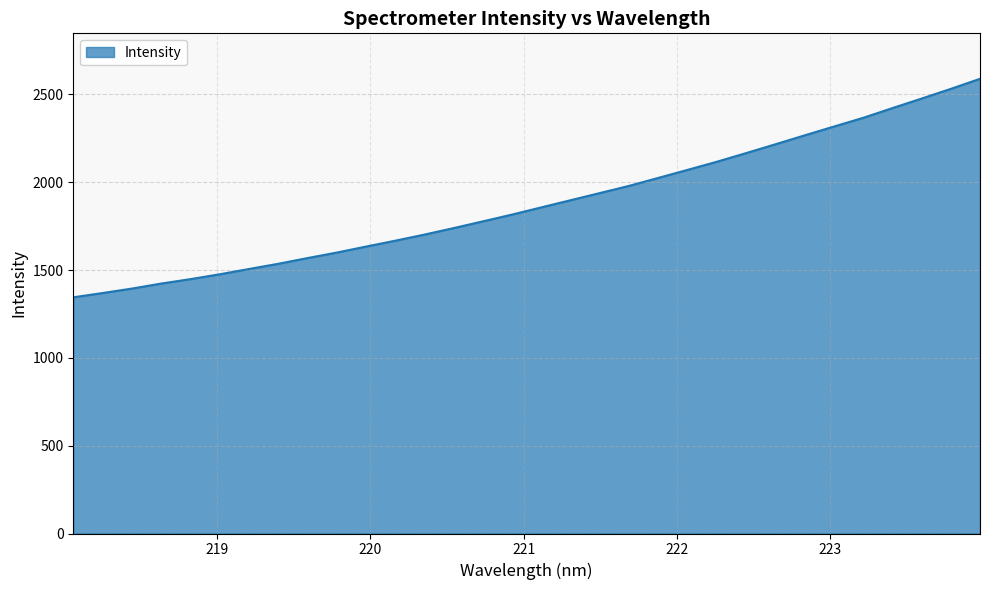

What is the maximum value shown in the chart?

2588.5